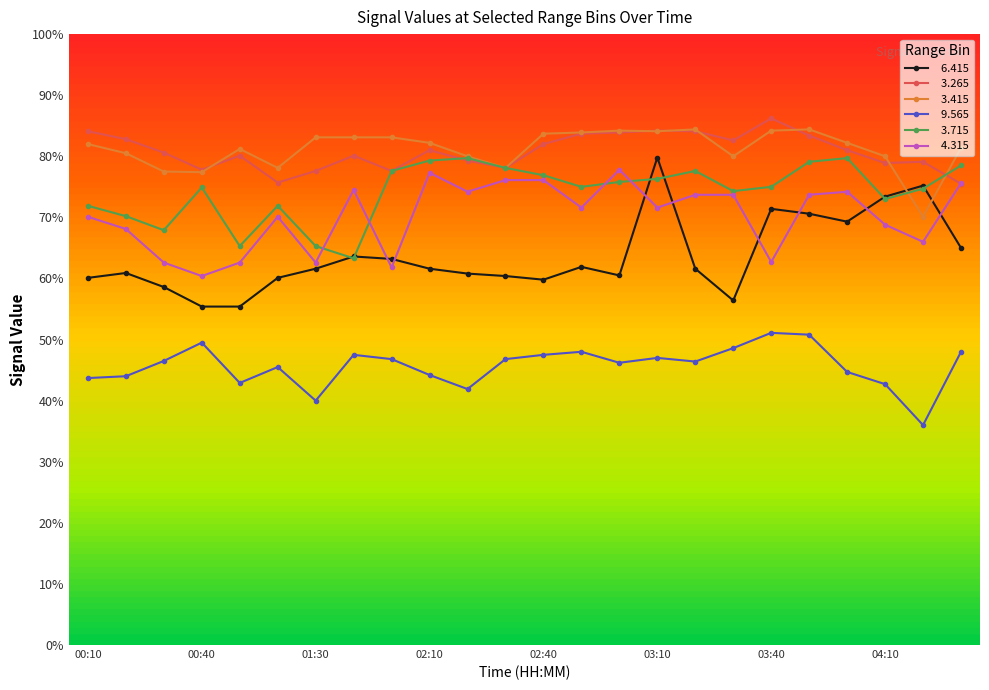

What is the smallest value displayed?

36.0